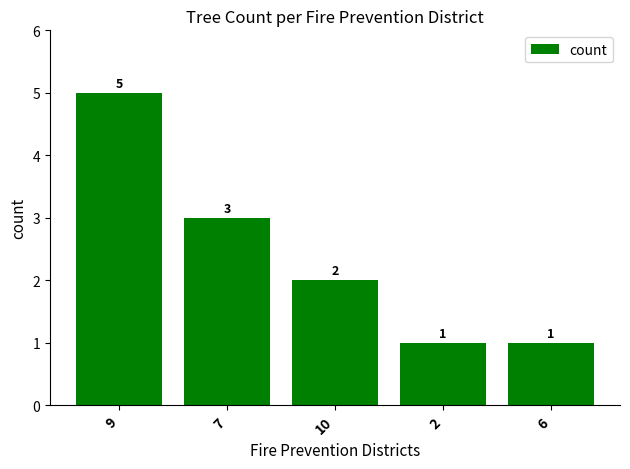

Reading left to right, list all the values displayed in this chart.

5	3	2	1	1